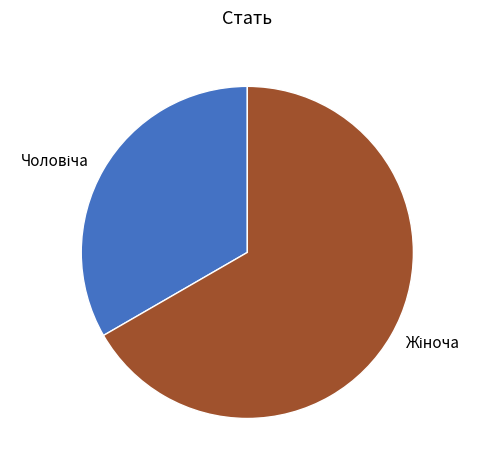

Which category has the biggest portion of the pie?

Жіноча